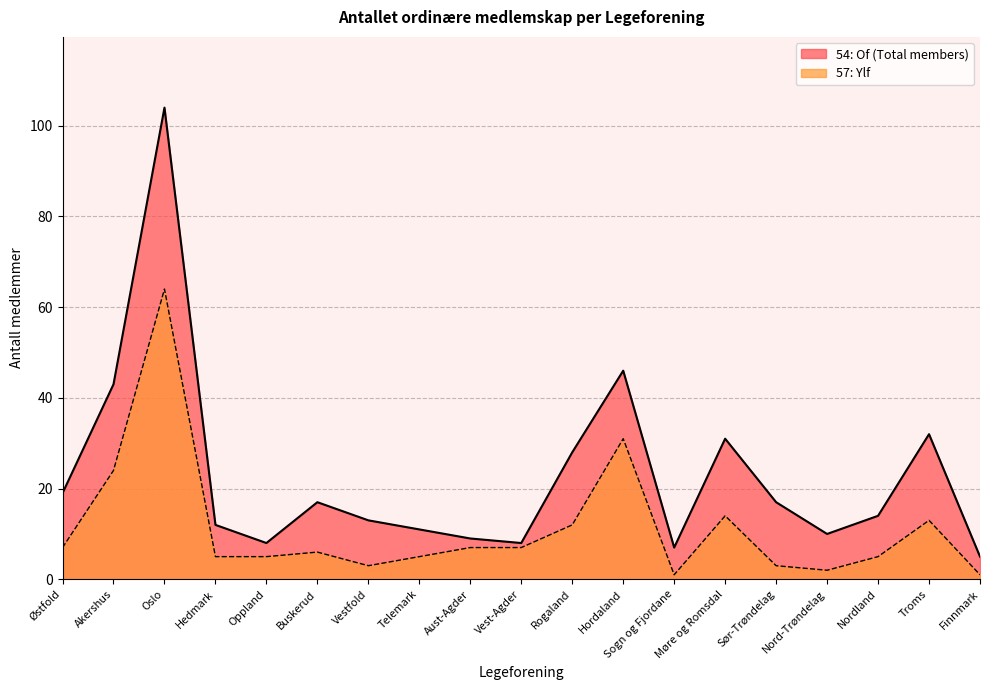

Is it true that 54: Of (Total members) equals 11 at Sør-Trøndelag?

False